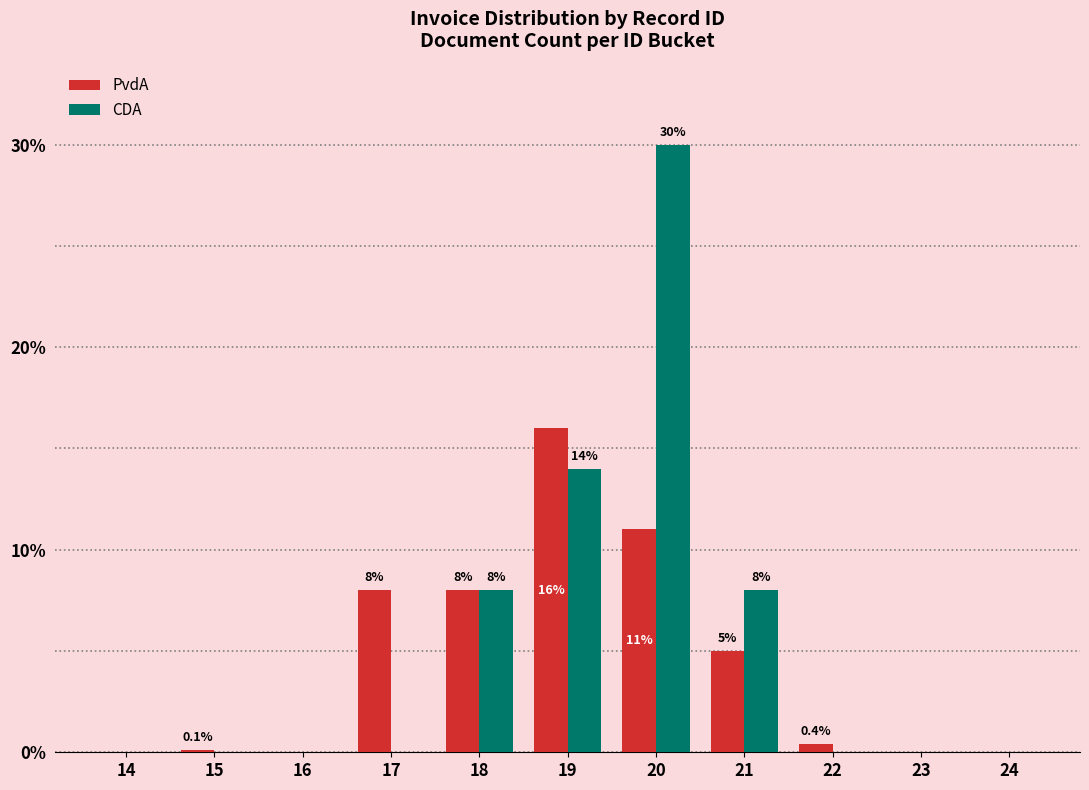

What is the sum of all PvdA values?

48.5